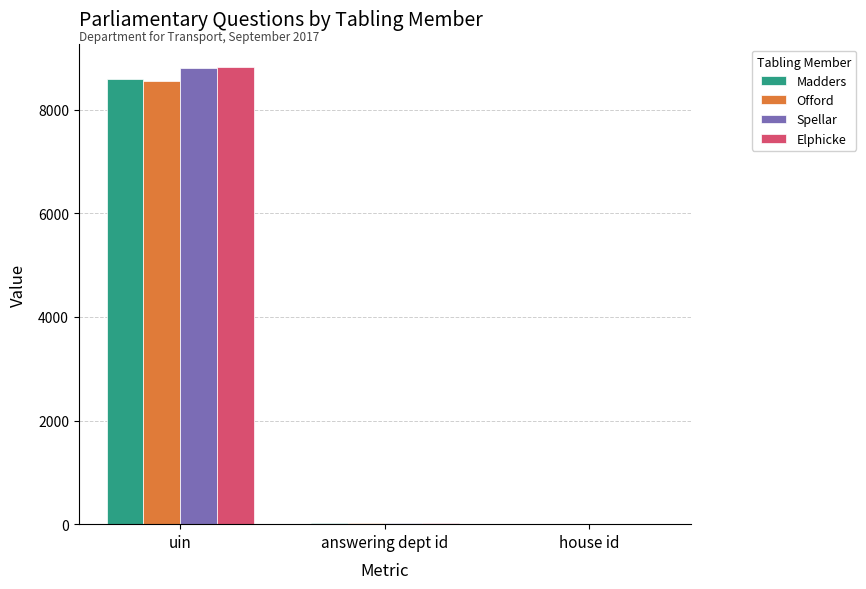

Count the number of data series in this chart.

4